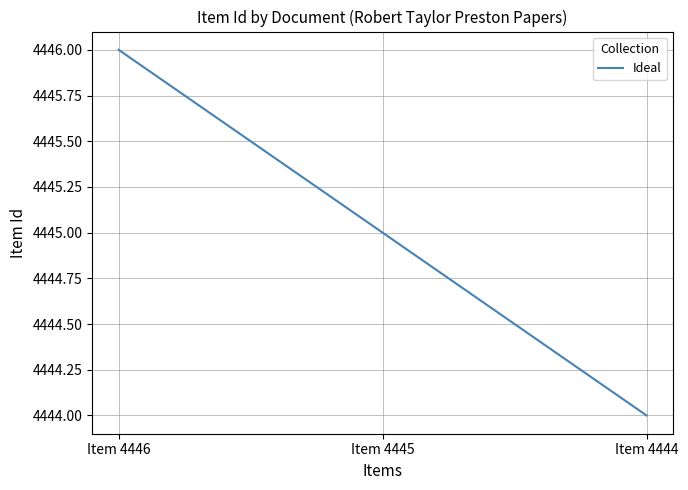

How many series are shown in this chart?

1